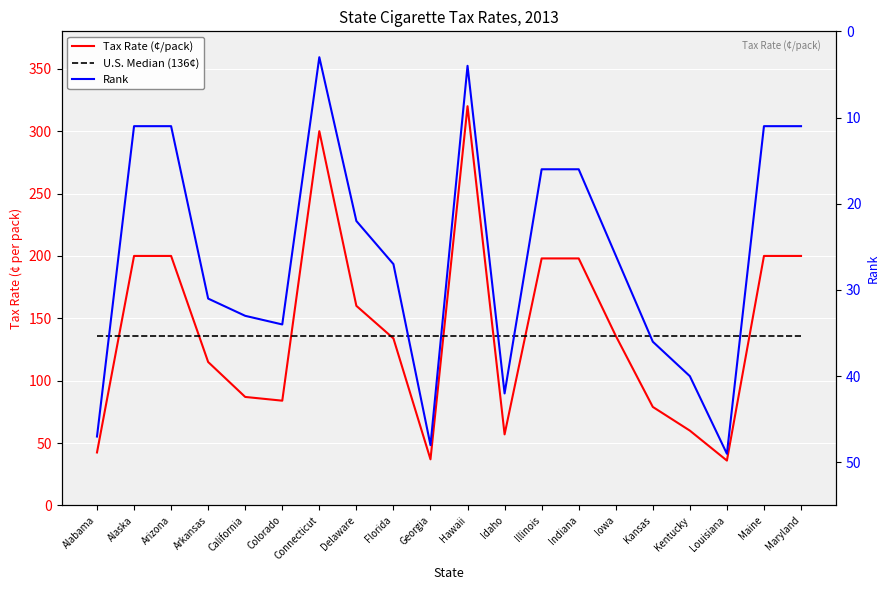

Is the value of Tax Rate (¢/pack) at Maine greater than the value of Rank at Idaho?

Yes